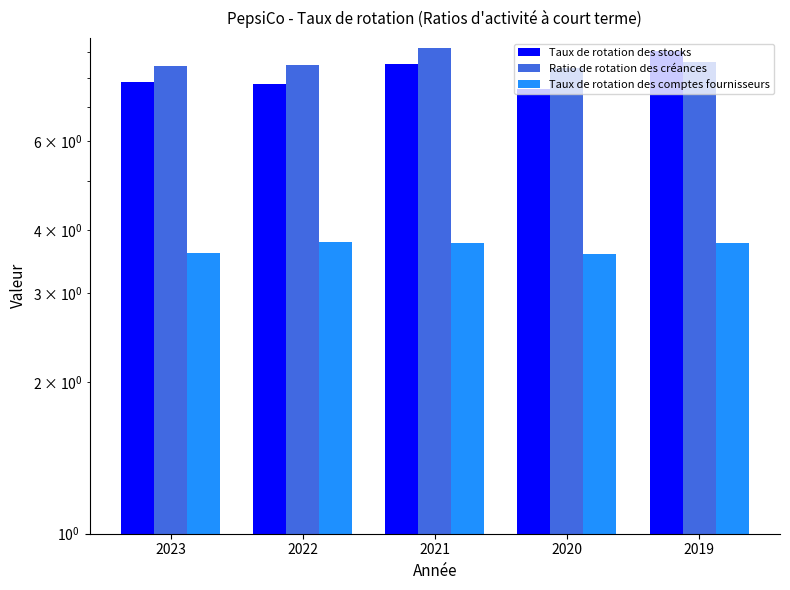

How many distinct data groups are displayed?

3